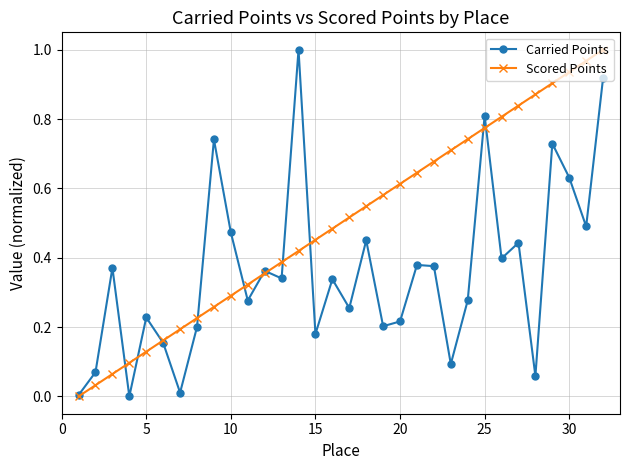

Which series has the largest total across all categories?

Scored Points